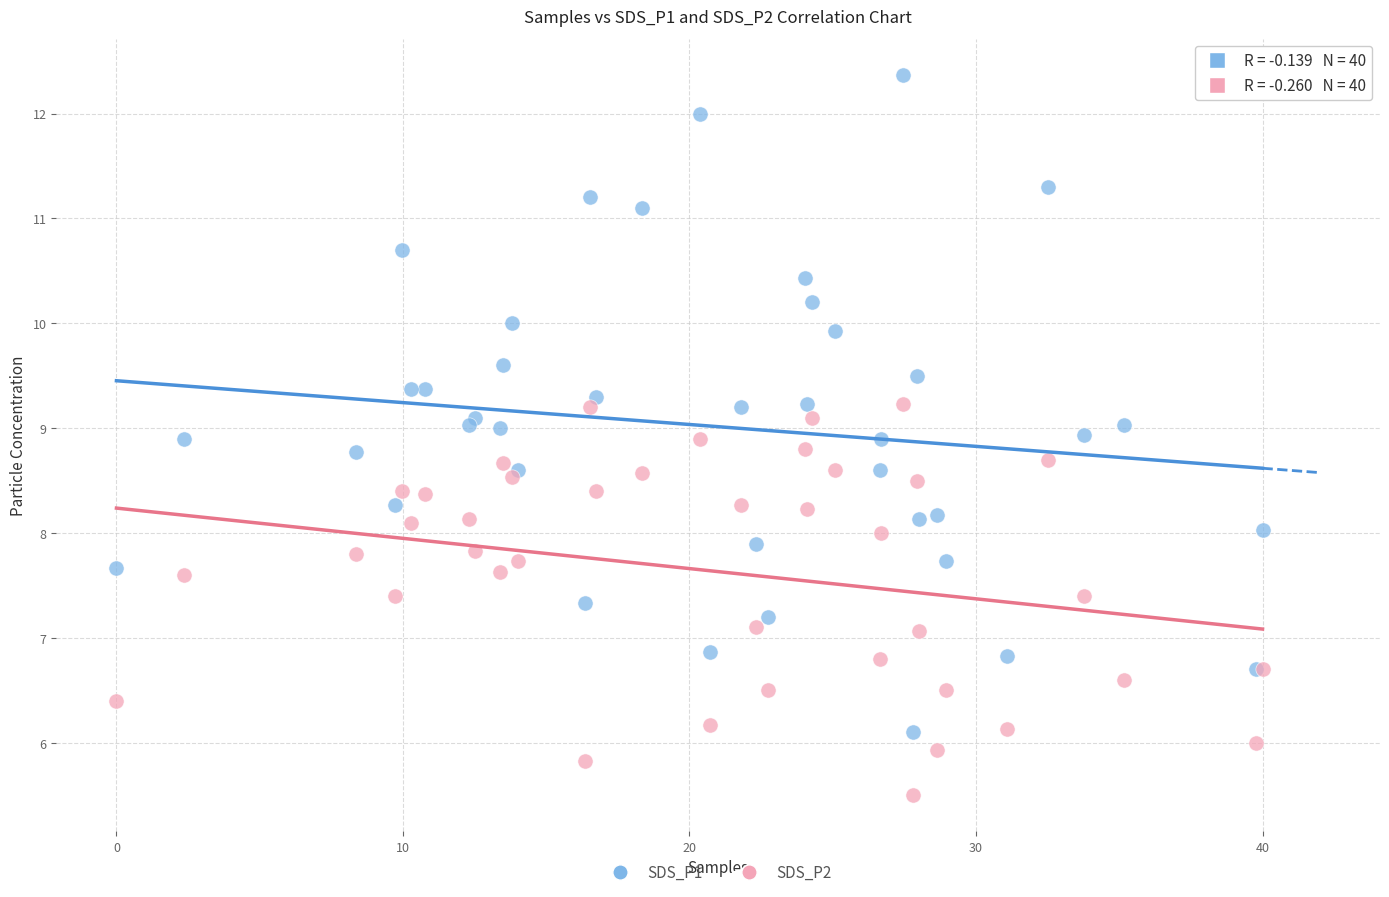

What is the X range (max minus min) for the scatter plot?

40.0